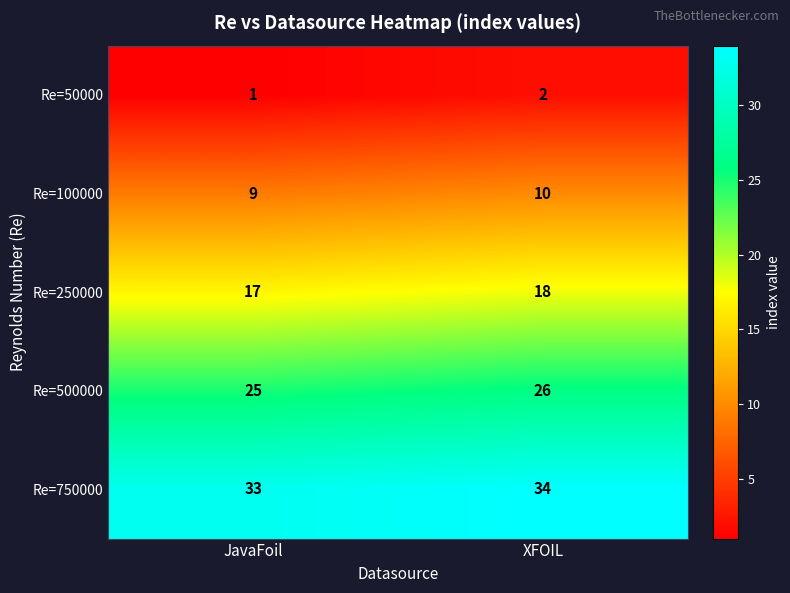

The Re=50000 series shows 1 at XFOIL. True or false?

False